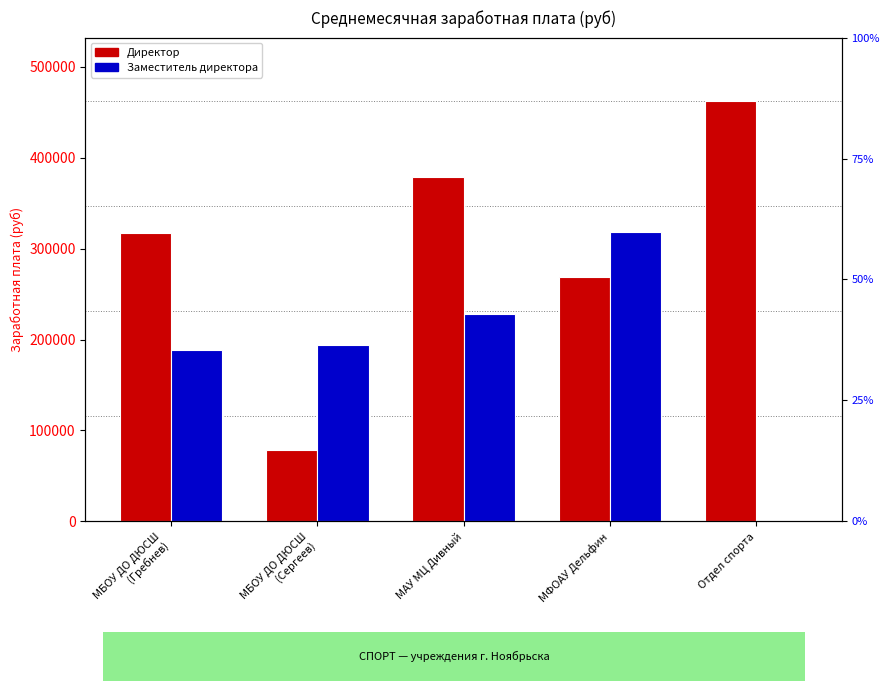

At which category is the sum across all series the highest?

МАУ МЦ Дивный